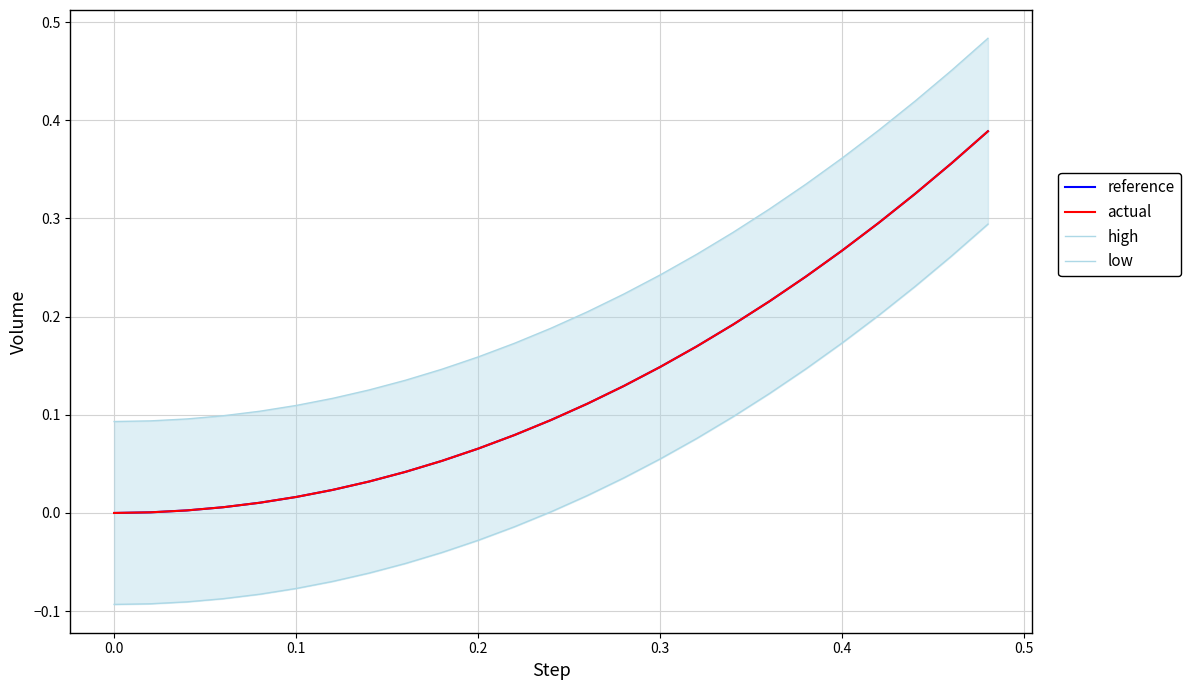

How many data points in low are above 0?

13